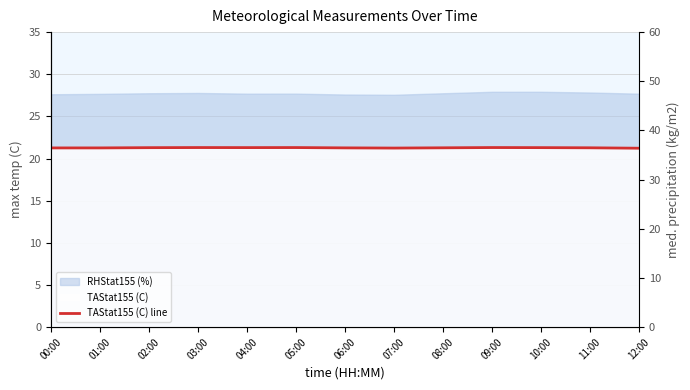

Which label corresponds to the smallest value in the chart?

12:00